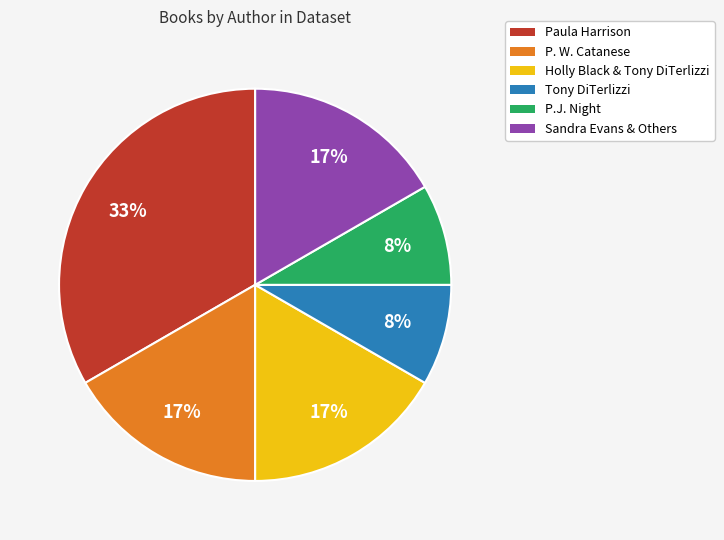

How many segments does this pie chart have?

6